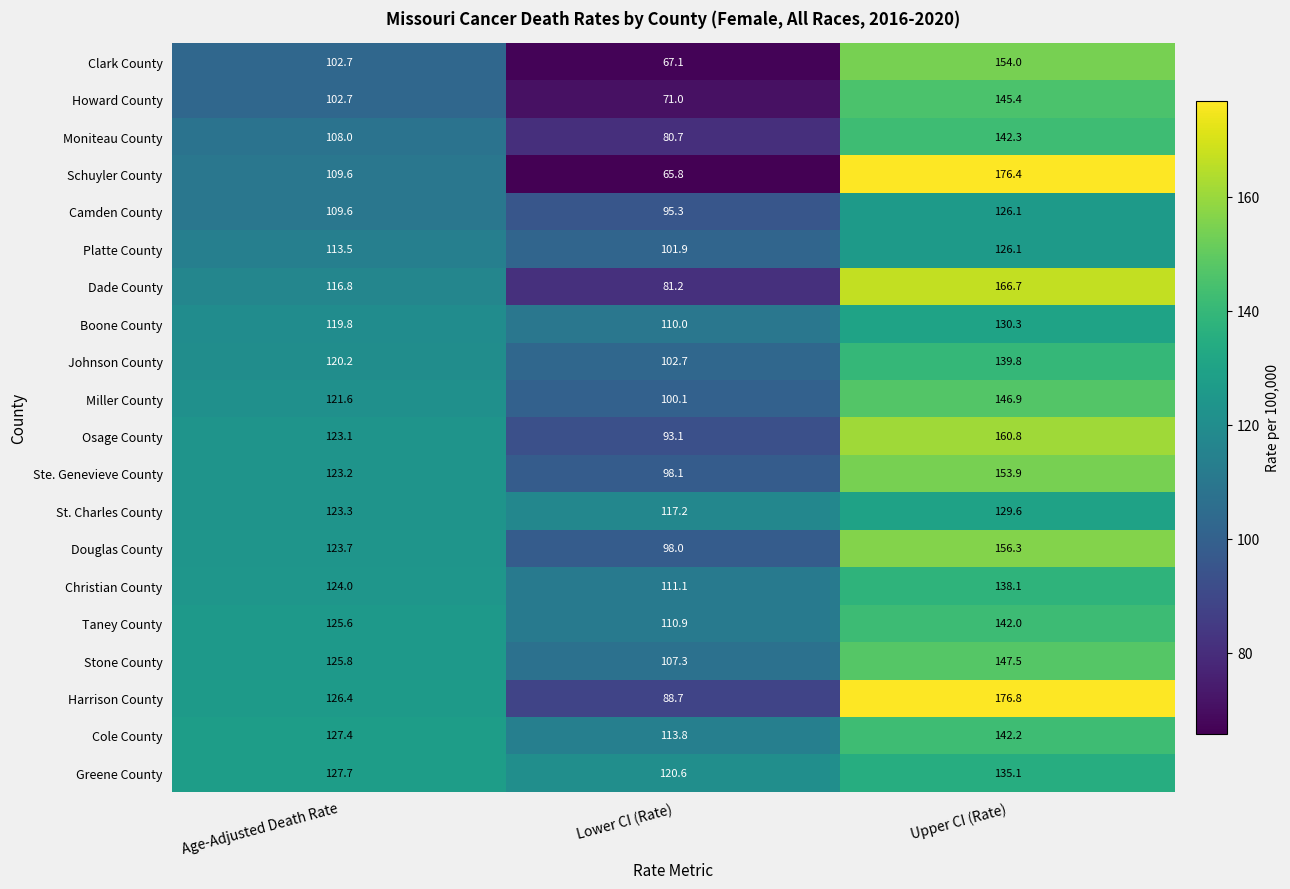

What is the smallest value displayed?

65.8